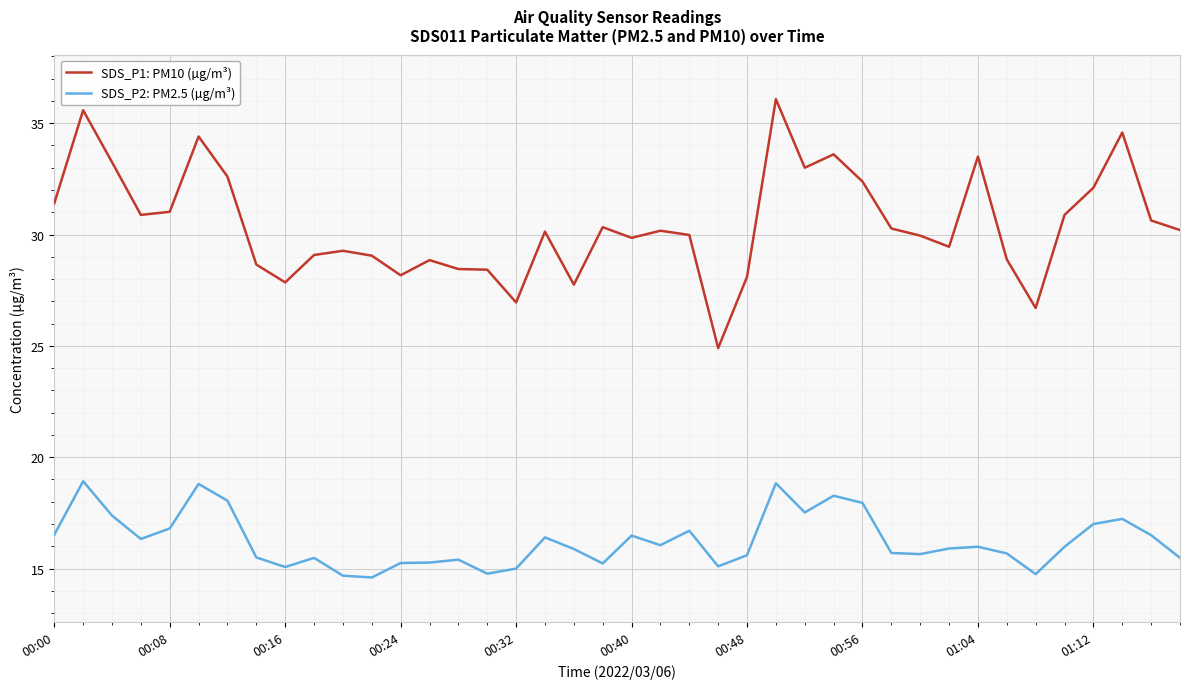

Which series has the largest total across all categories?

SDS_P1: PM10 (µg/m³)